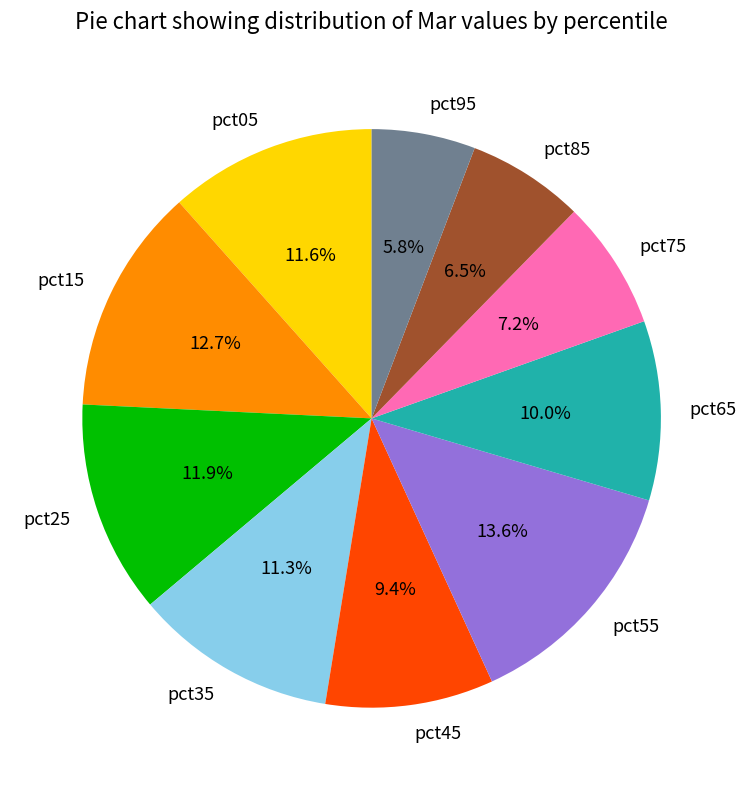

Which slice is the smallest?

pct95